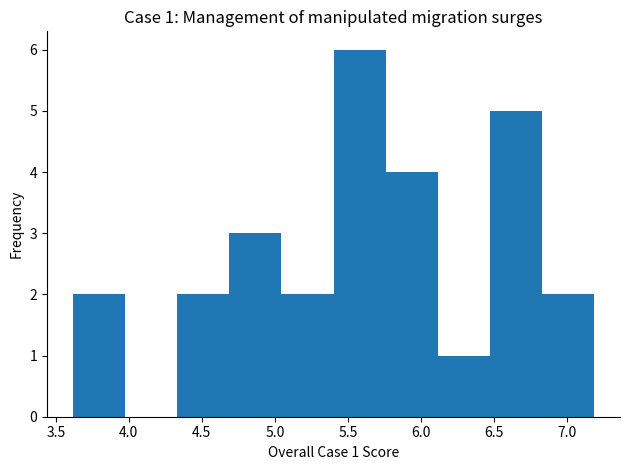

Which range on the x-axis has the tallest bar?

5.40 to 5.75